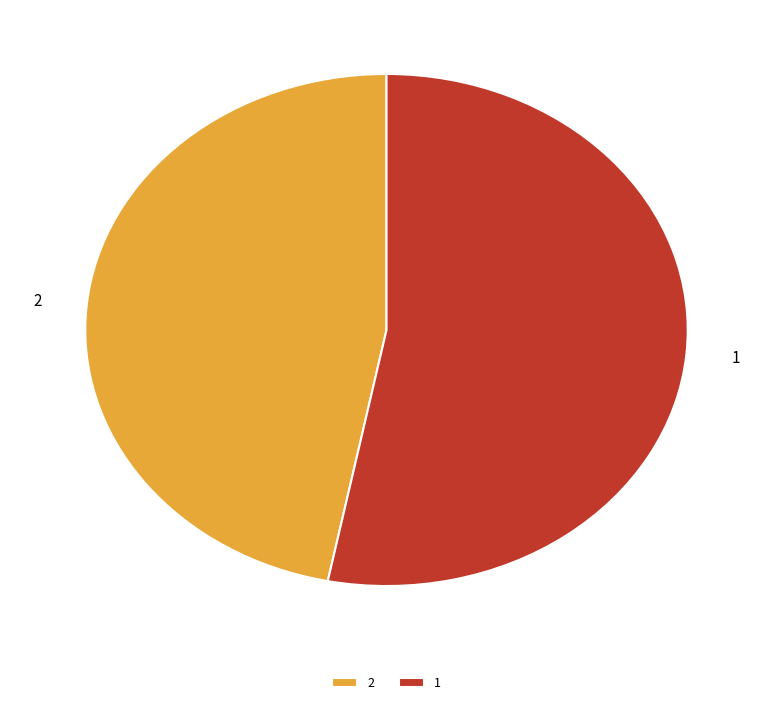

What is the majority slice?

1